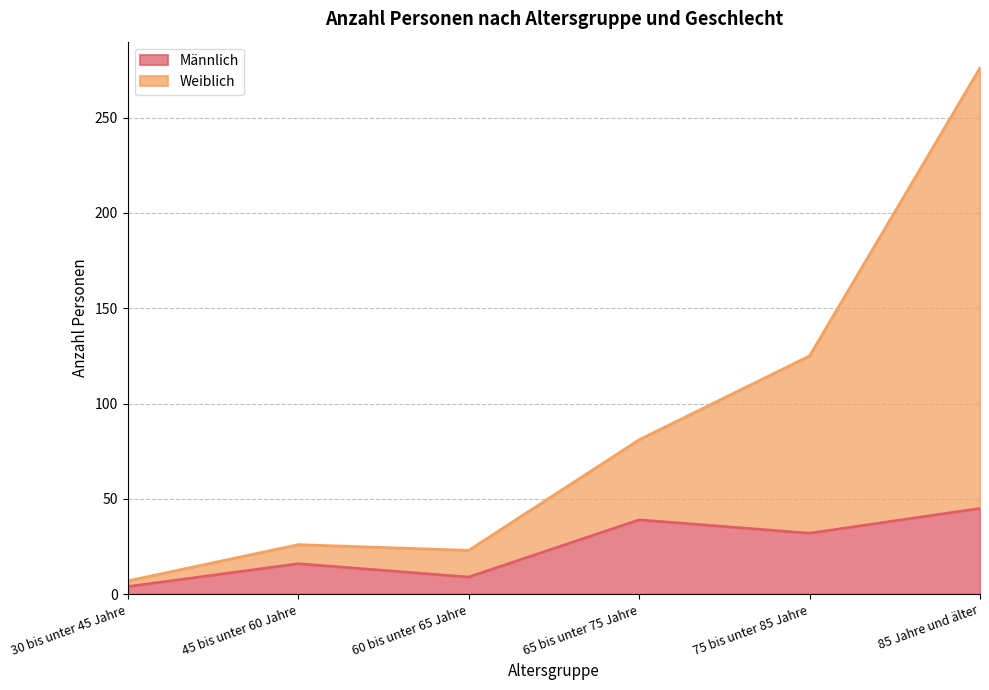

The Weiblich series shows 26 at 45 bis unter 60 Jahre. True or false?

True